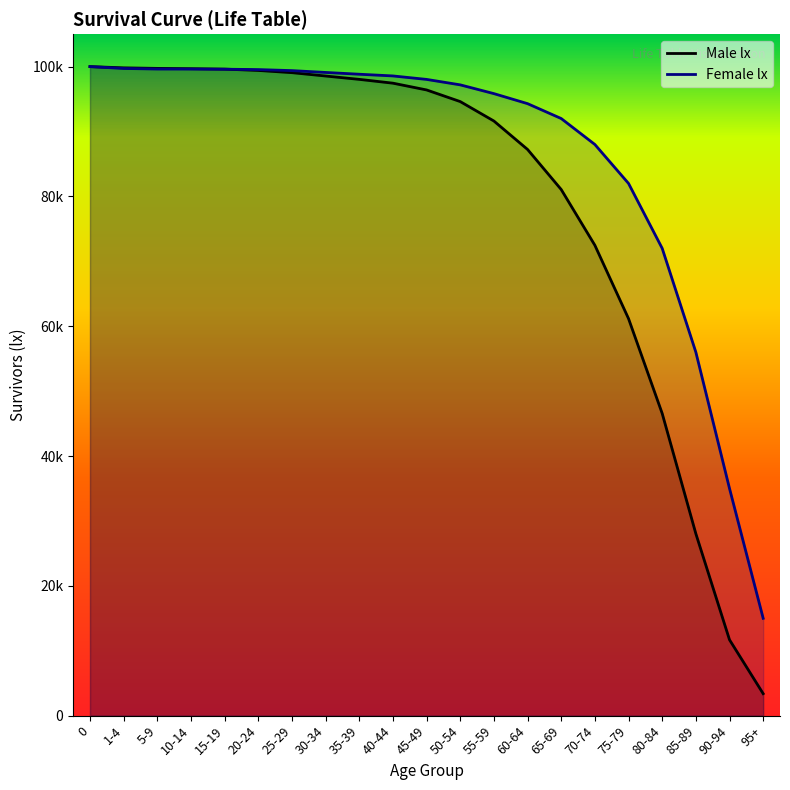

What is the label of the 10th point from the right?

50-54